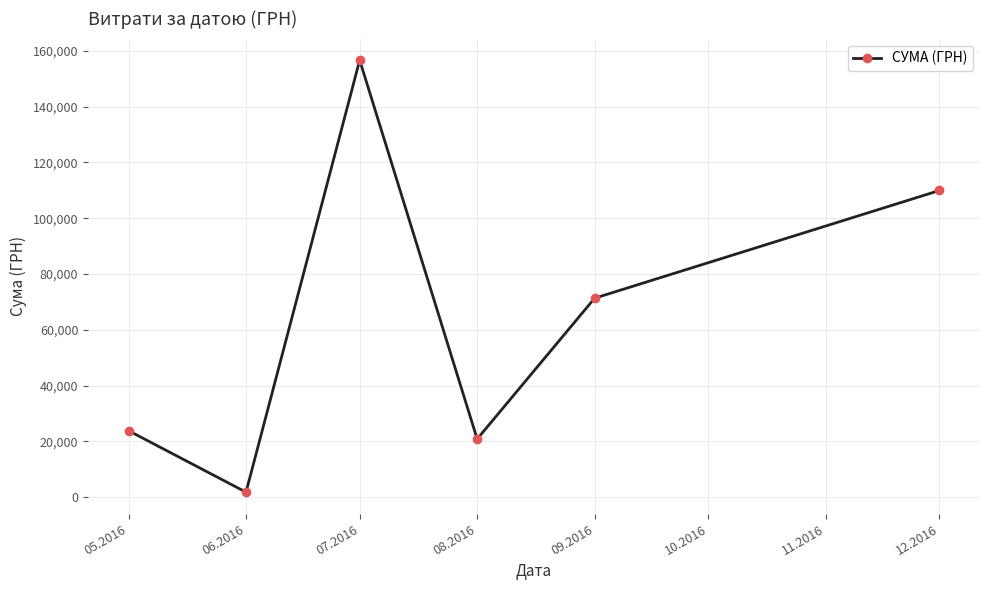

How many lines are shown in the chart?

1